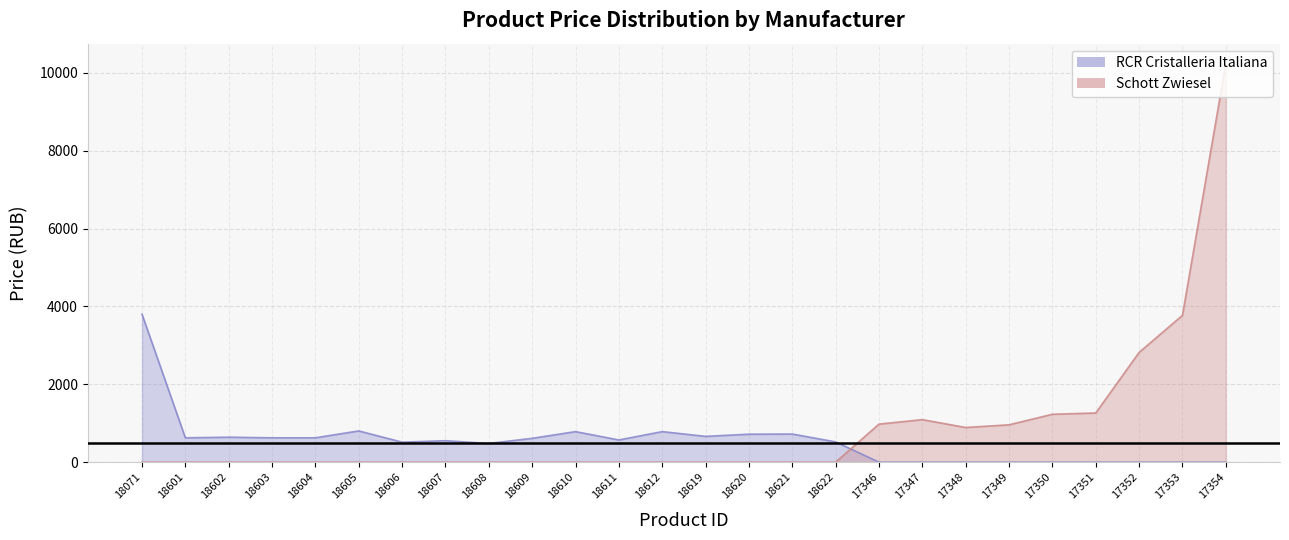

How many data points in RCR Cristalleria Italiana are above 571?

12